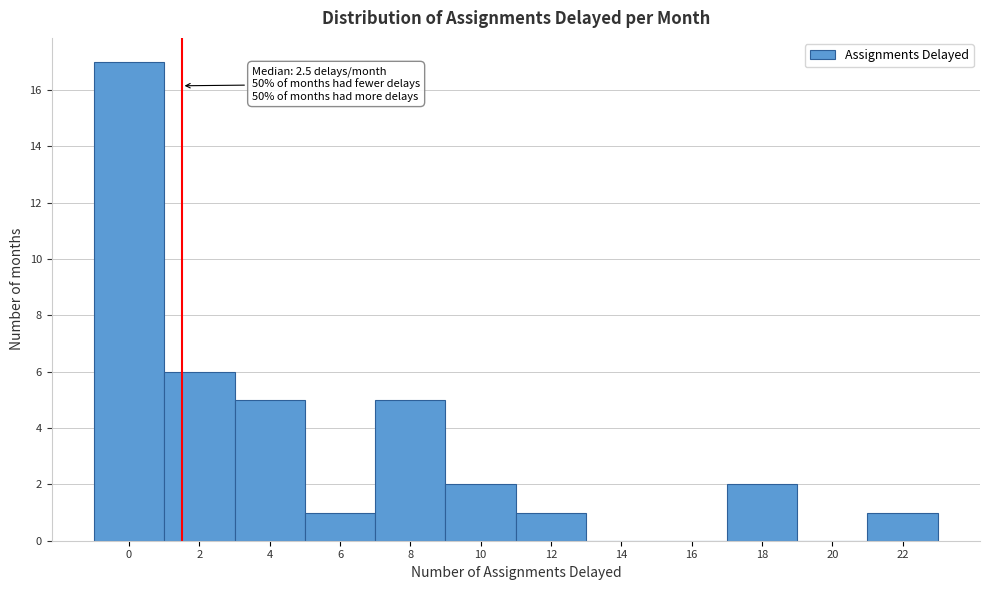

Reading left to right, extract all data points from this chart.

0=17	2=6	4=5	6=1	8=5	10=2	12=1	14=0	16=0	18=2	20=0	22=1